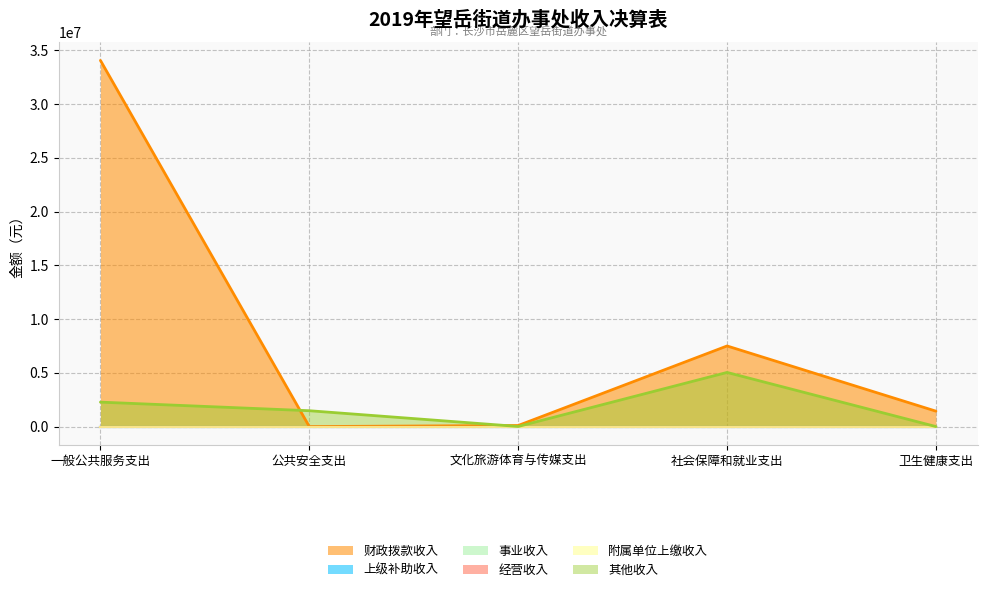

What is the label of the 3rd point from the right?

文化旅游体育与传媒支出